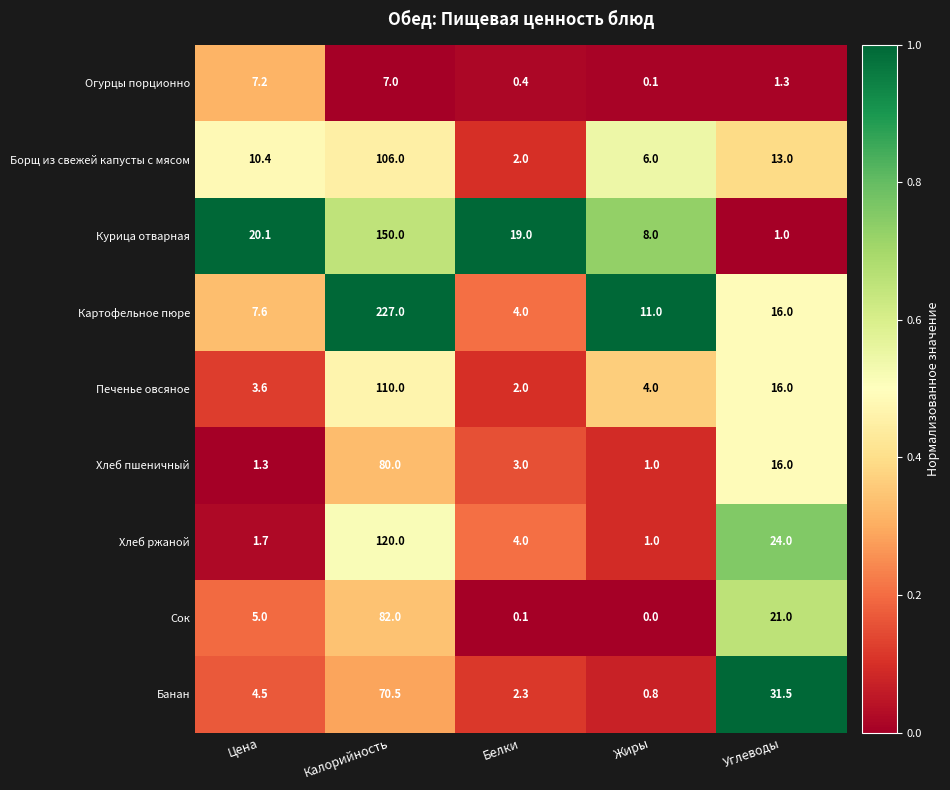

At which category does the chart reach its peak across all series?

Калорийность